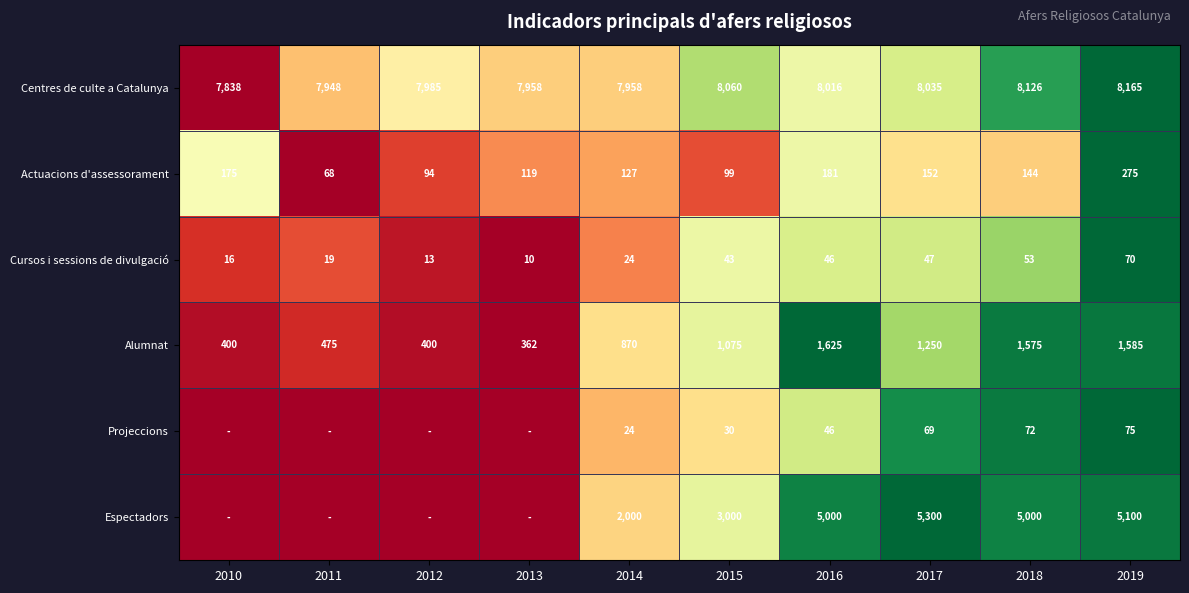

At which category does the chart reach its minimum across all series?

2010